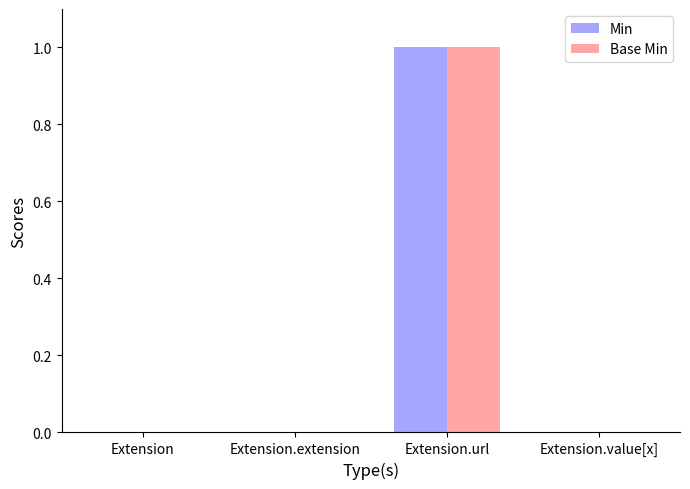

The value of Min at Extension.value[x] is -1. True or false?

False